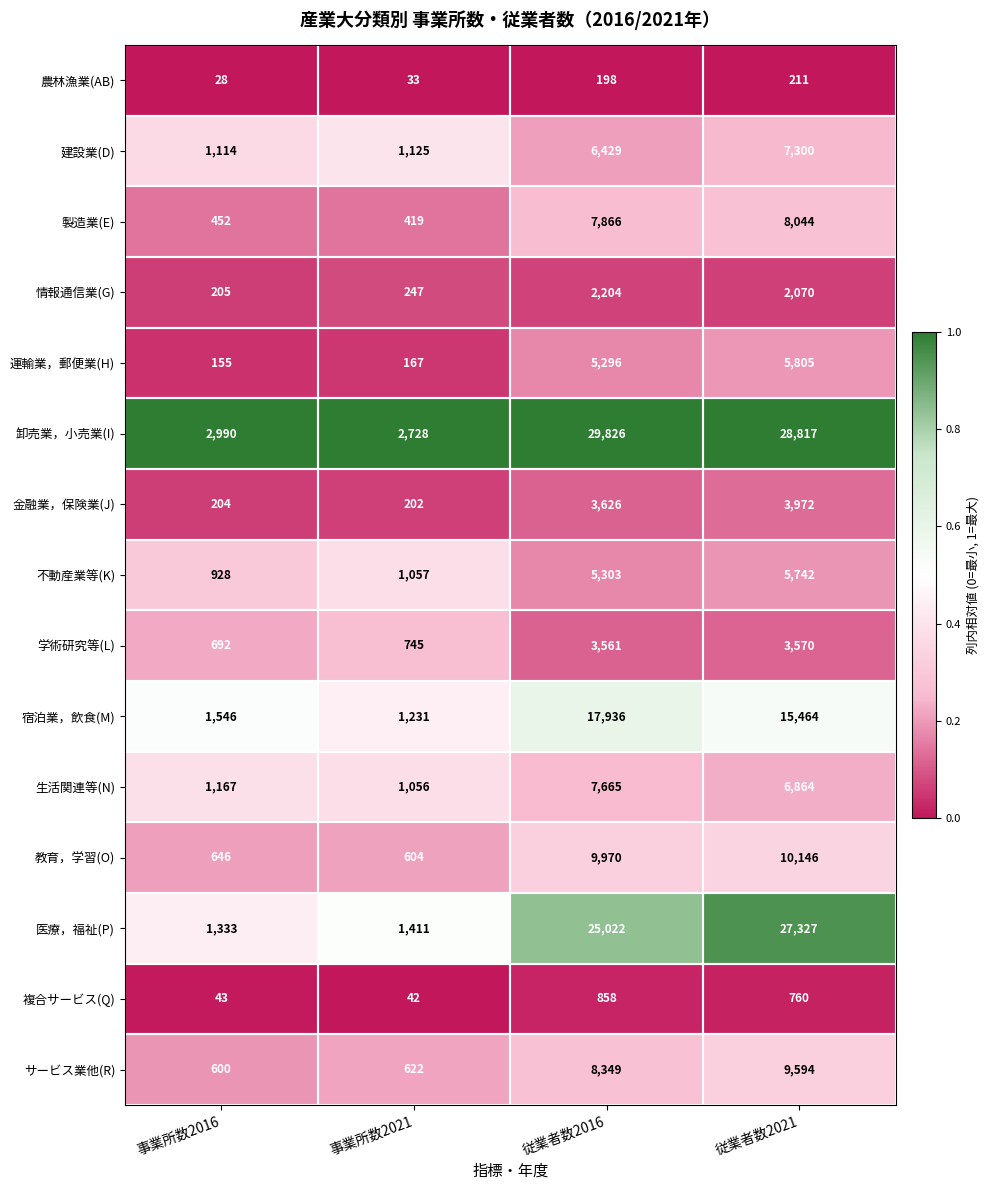

What is the maximum value for 教育，学習(O)?

10146